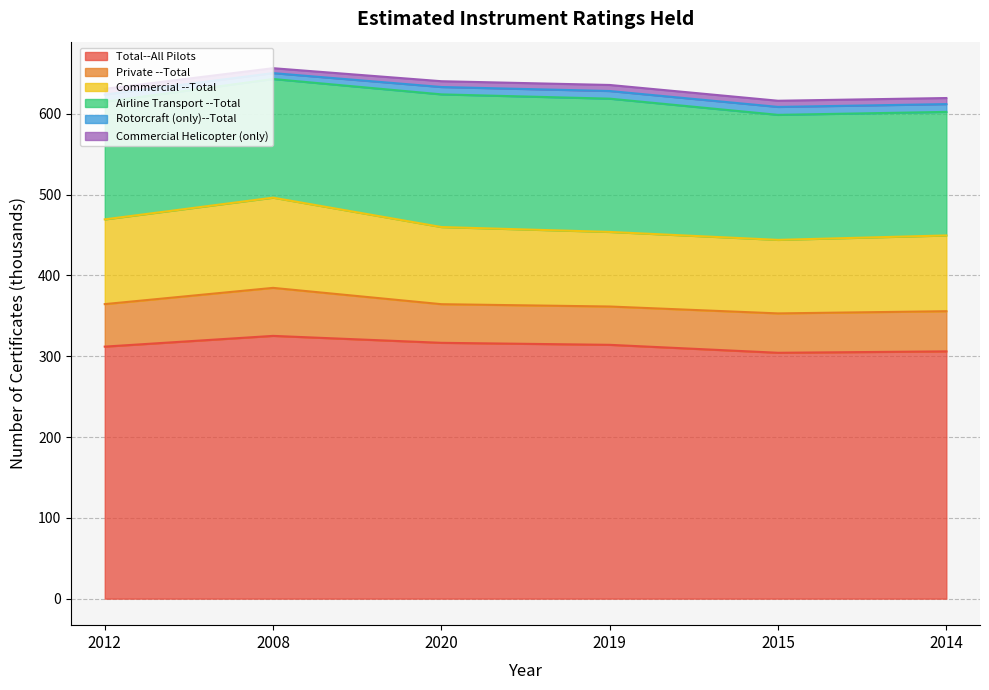

True or false: Total--All Pilots has a value of 316.7 at 2020.

True